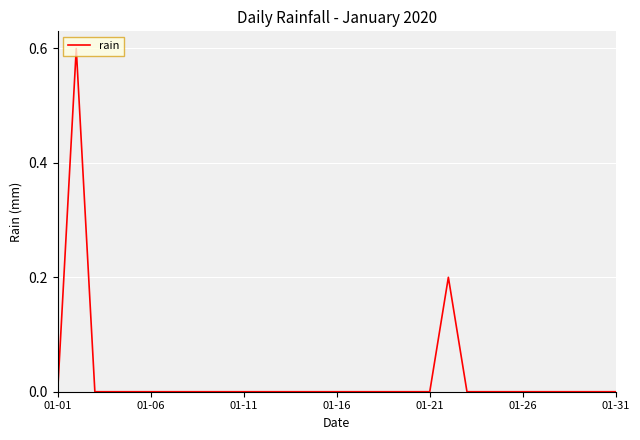

What is the maximum value shown in the chart?

0.6